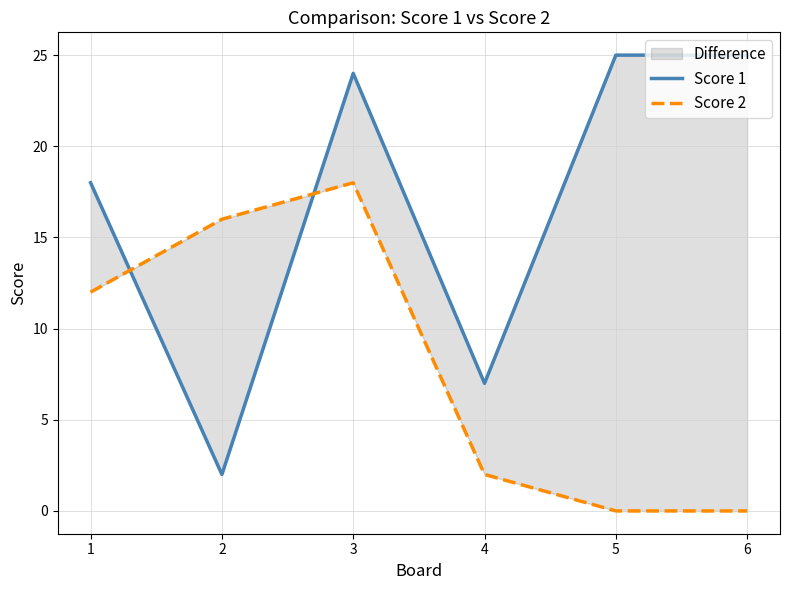

Which series has the largest total across all categories?

Score 1